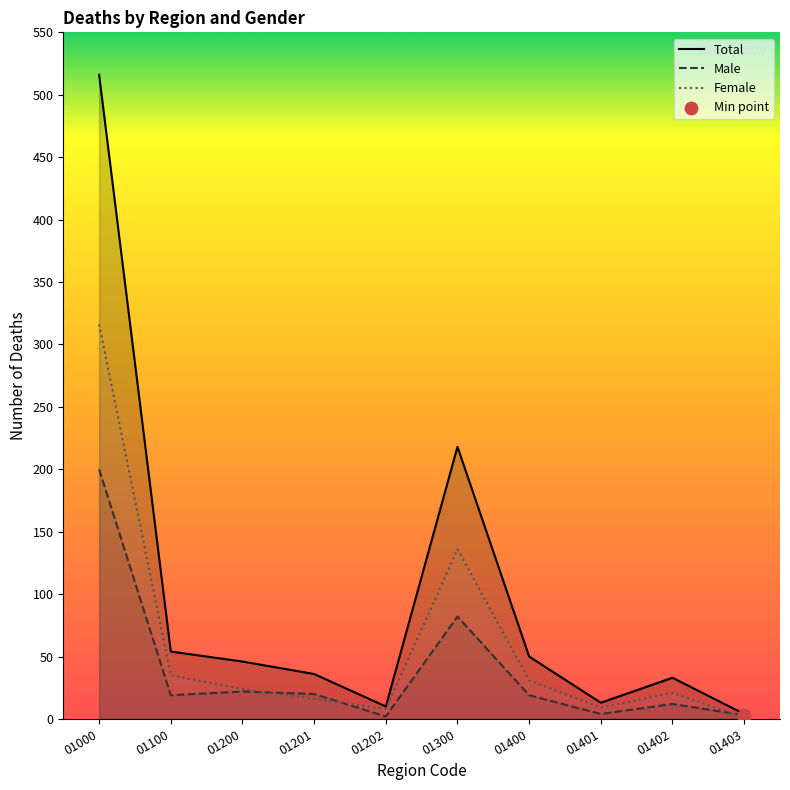

Which series has the widest spread of Y values?

Total